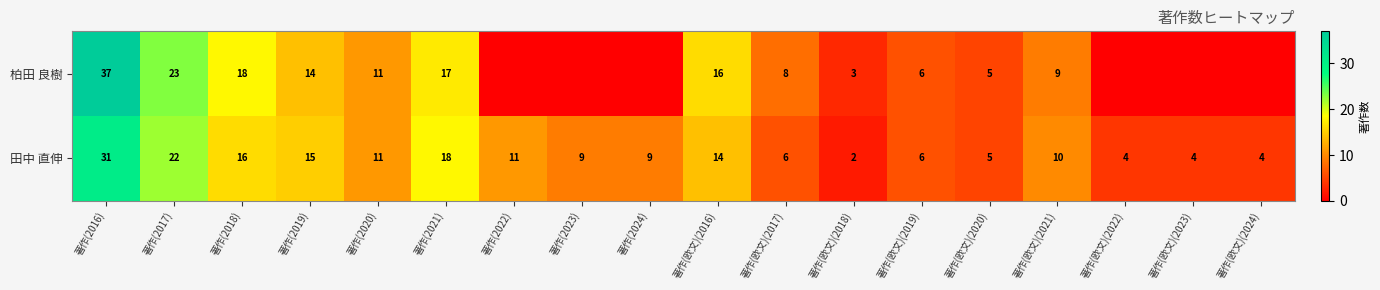

What is the difference between the second highest and second lowest values in the 田中 直伸 series?

18